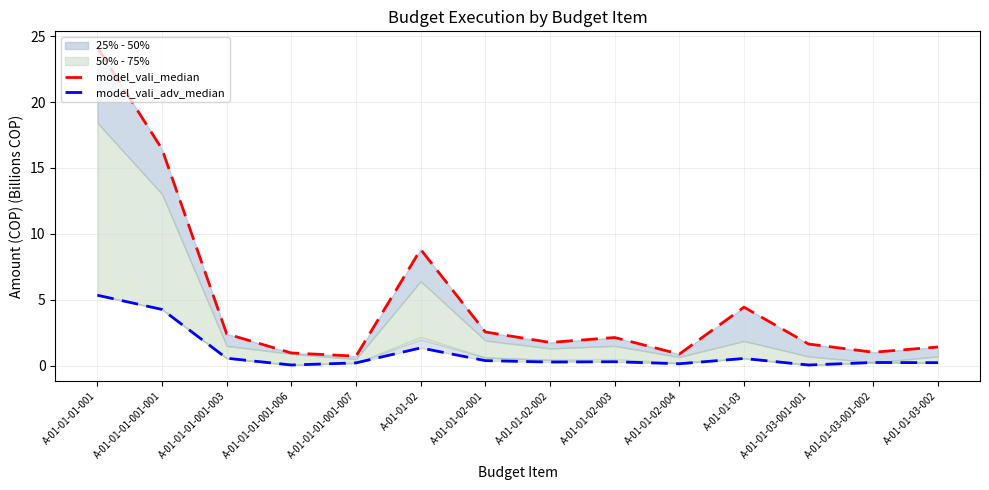

True or false: model_vali_adv_median and model_vali_median cross at least once.

False